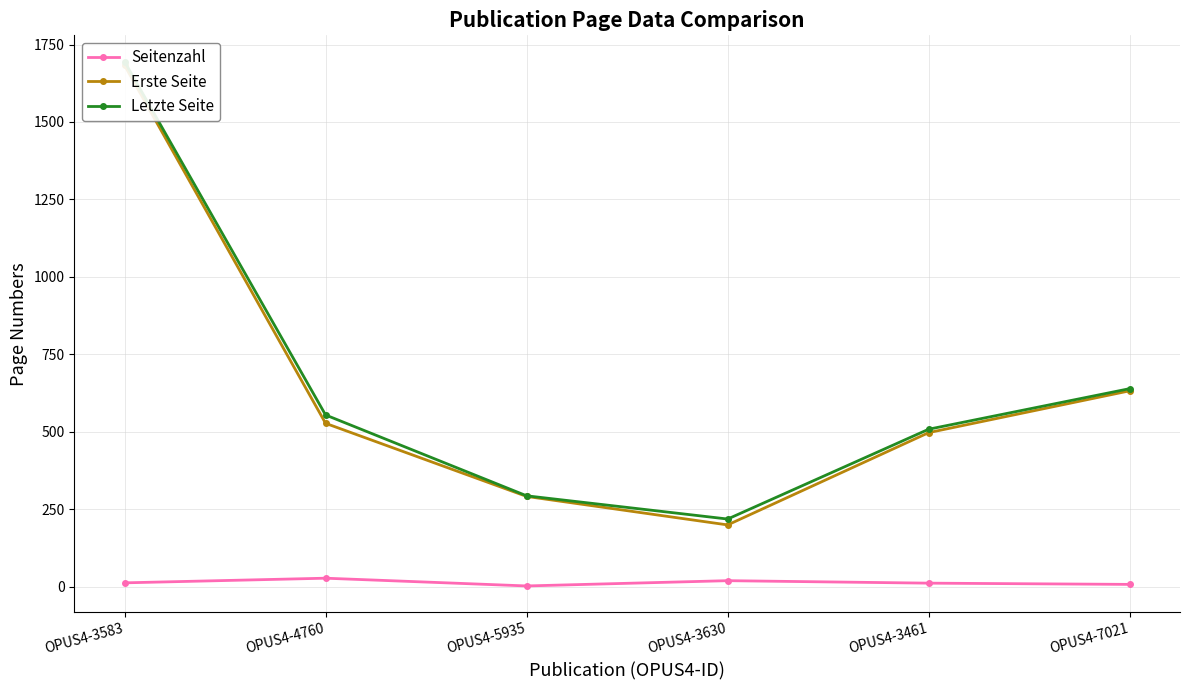

At which category does the chart reach its peak across all series?

OPUS4-3583